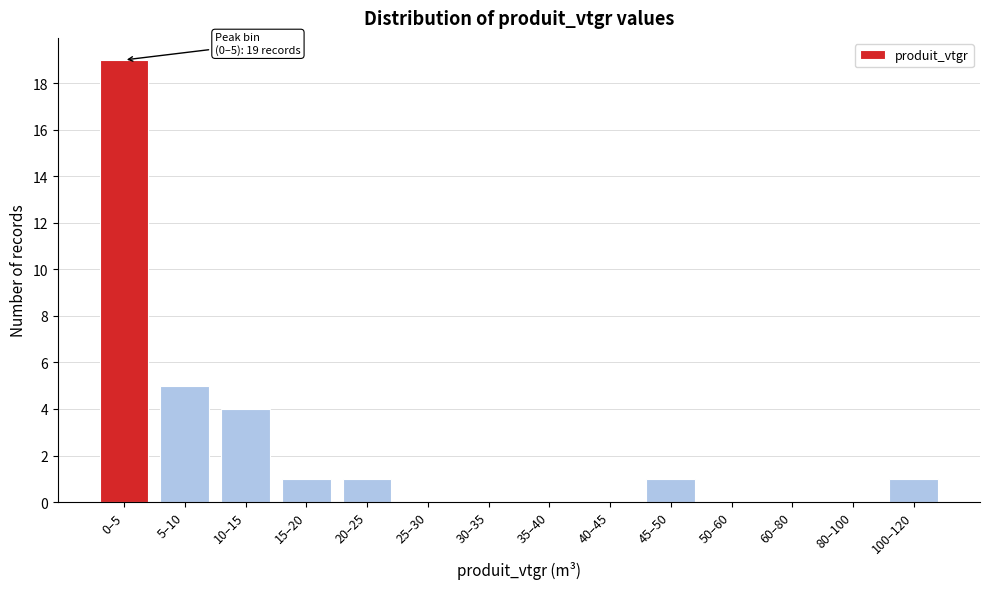

Reading right to left, extract all data points from this chart.

100–120=1	80–100=0	60–80=0	50–60=0	45–50=1	40–45=0	35–40=0	30–35=0	25–30=0	20–25=1	15–20=1	10–15=4	5–10=5	0–5=19